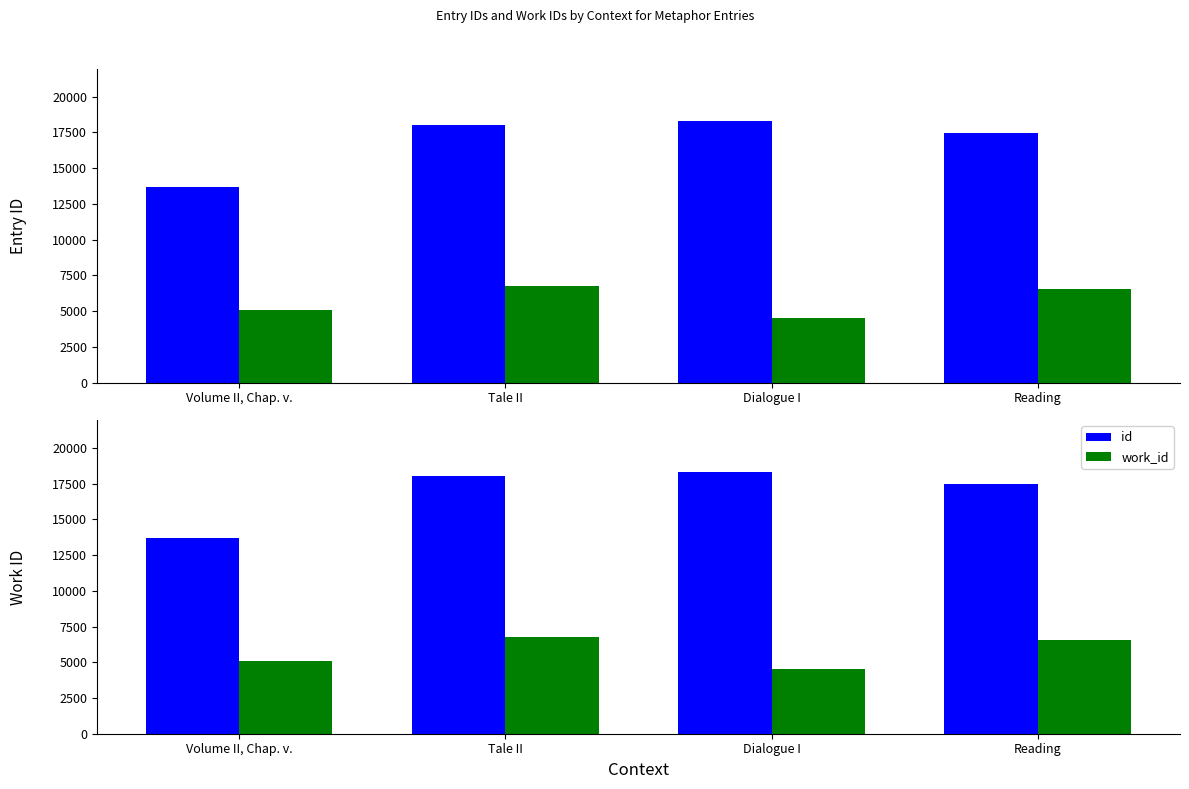

What is the value of the id bar at the 4th from the left?

17464